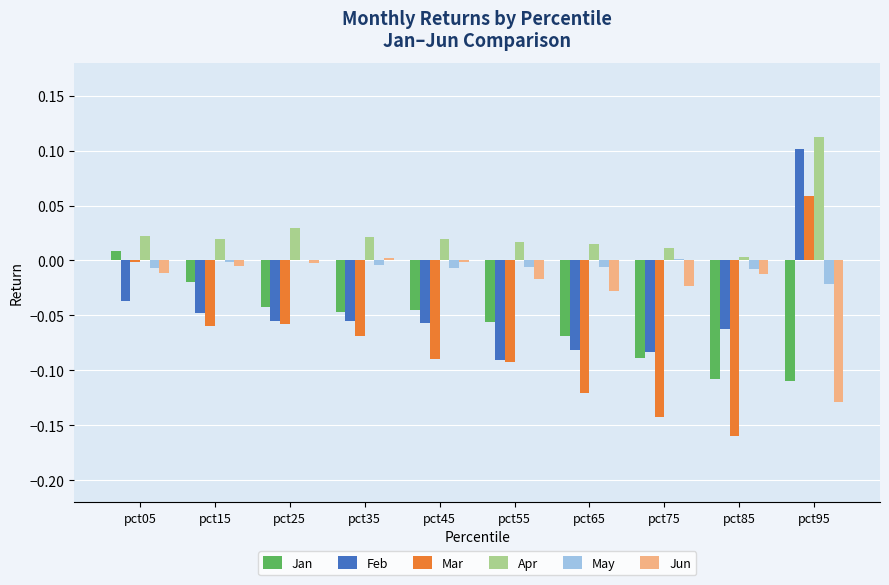

Is the value of Apr at pct35 greater than the value of Feb at pct55?

Yes